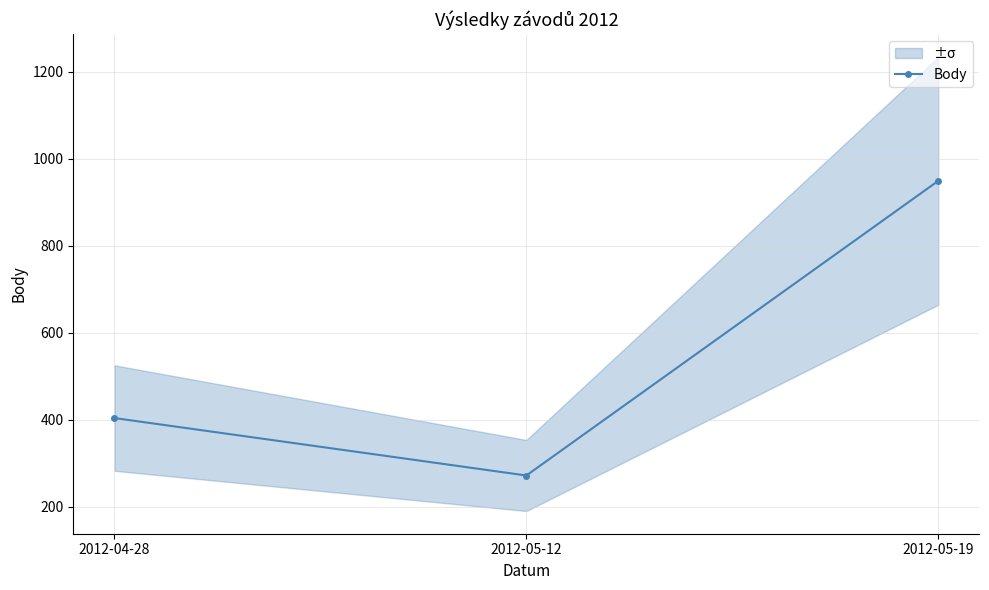

What is the value of the 2nd point from the left?

272